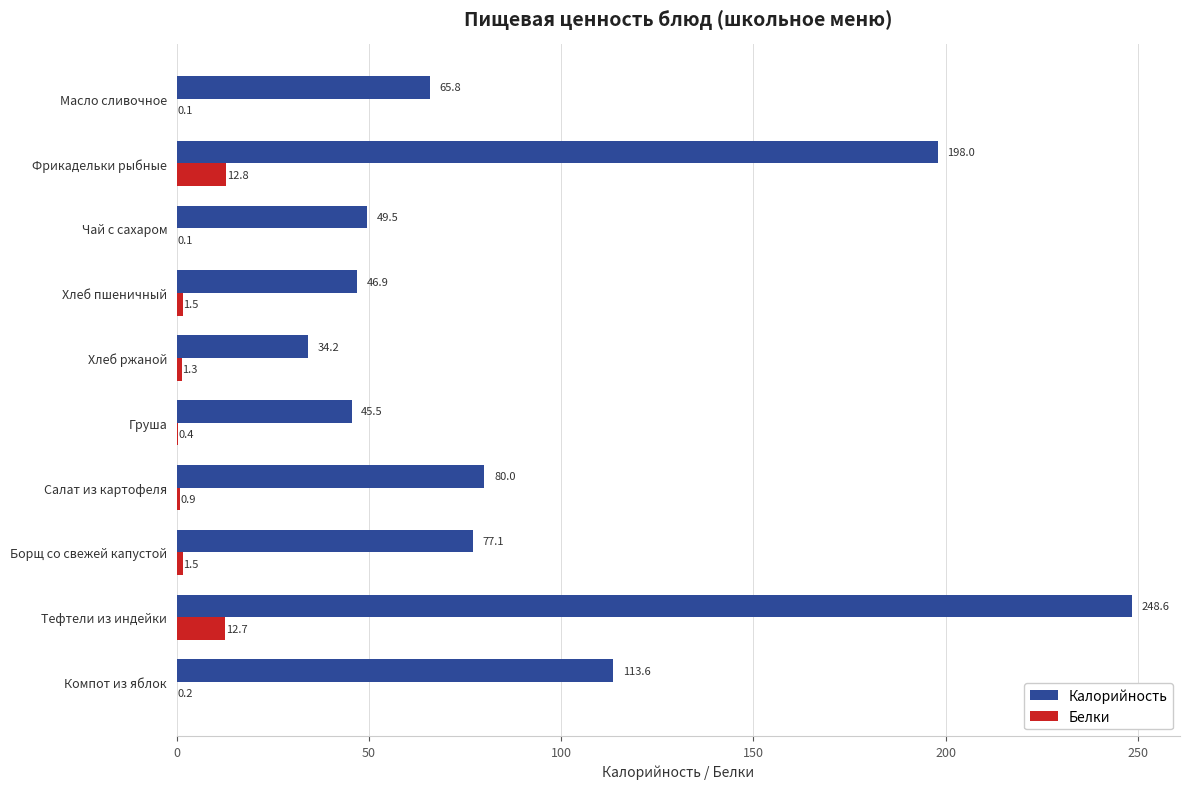

Between Масло сливочное and Борщ со свежей капустой, which series saw the biggest shift?

Калорийность